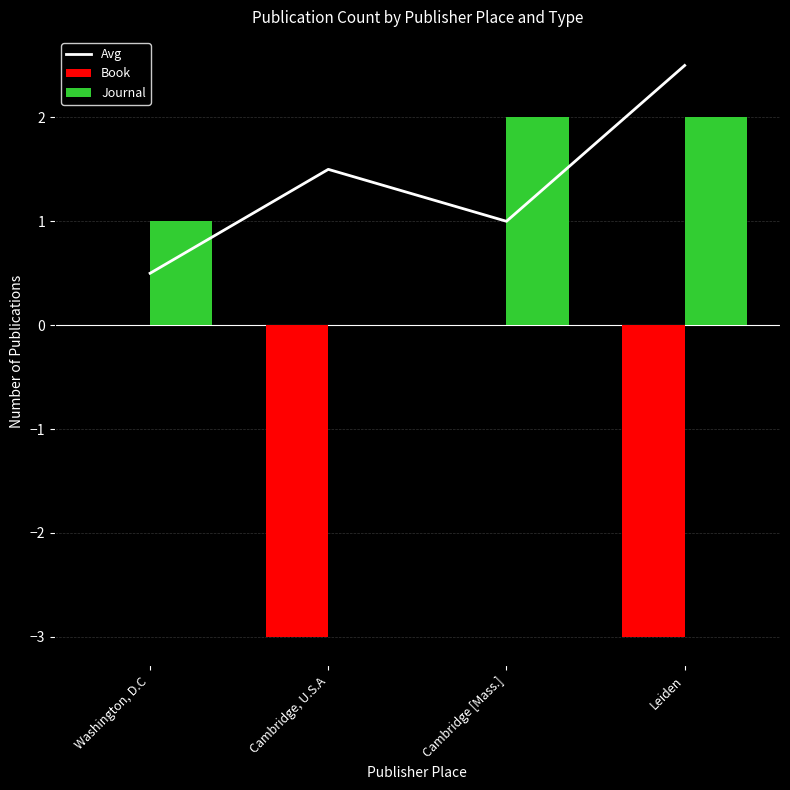

What is the label of the 2nd bar from the left?

Cambridge, U.S.A